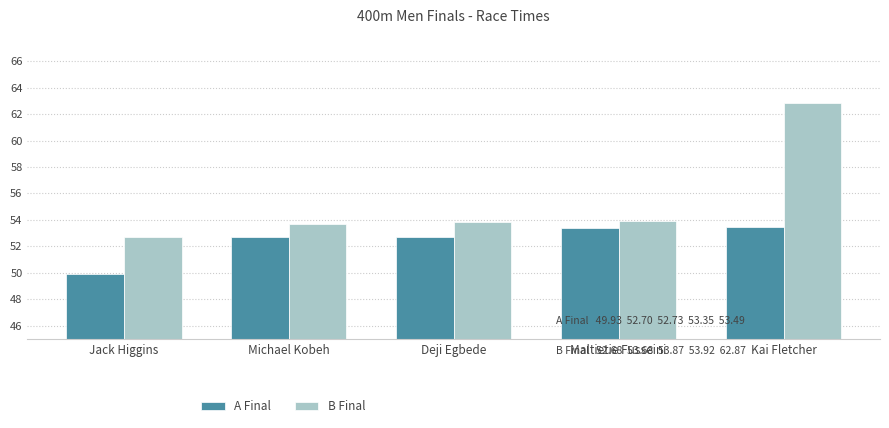

What are all the series names shown in the legend?

A Final, B Final